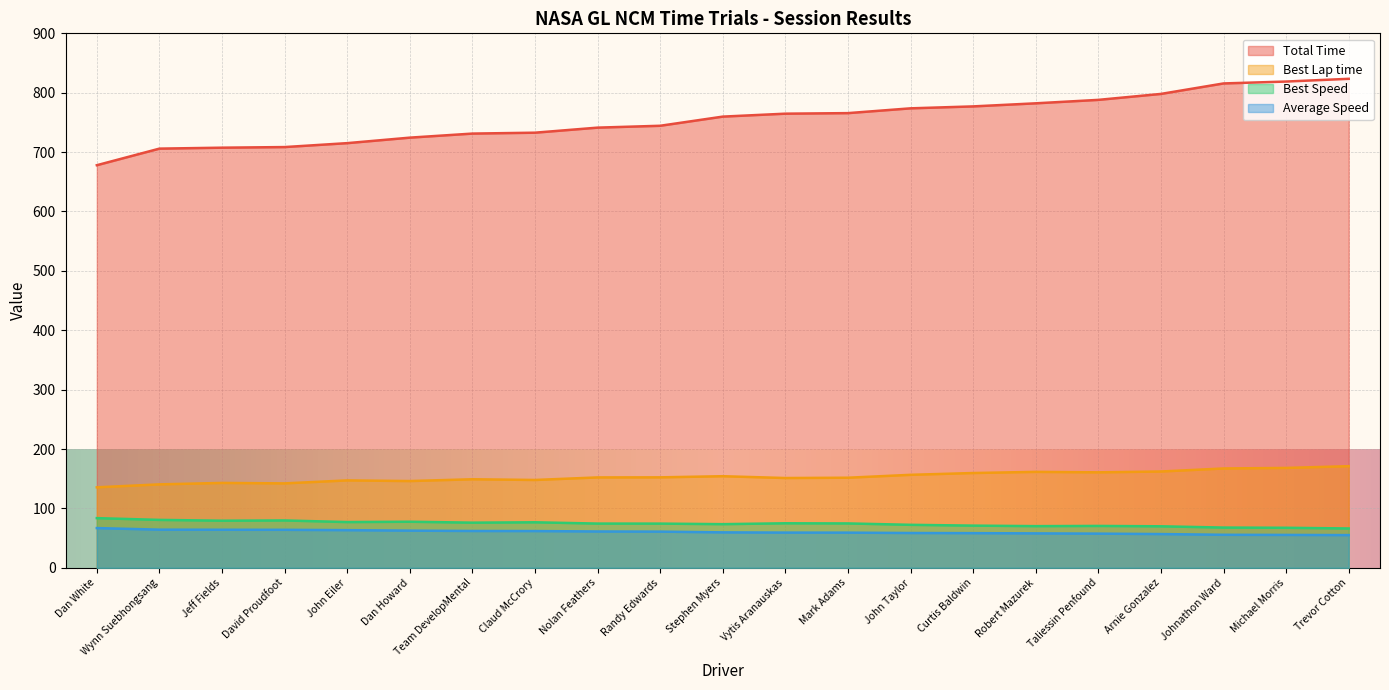

Is it true that Best Lap time equals 49.3 at Claud McCrory?

False